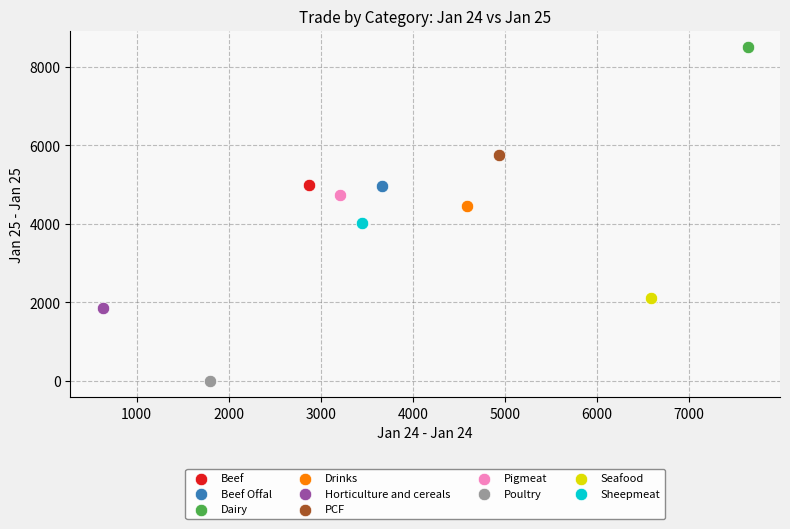

Which series contains the highest Y value?

Dairy